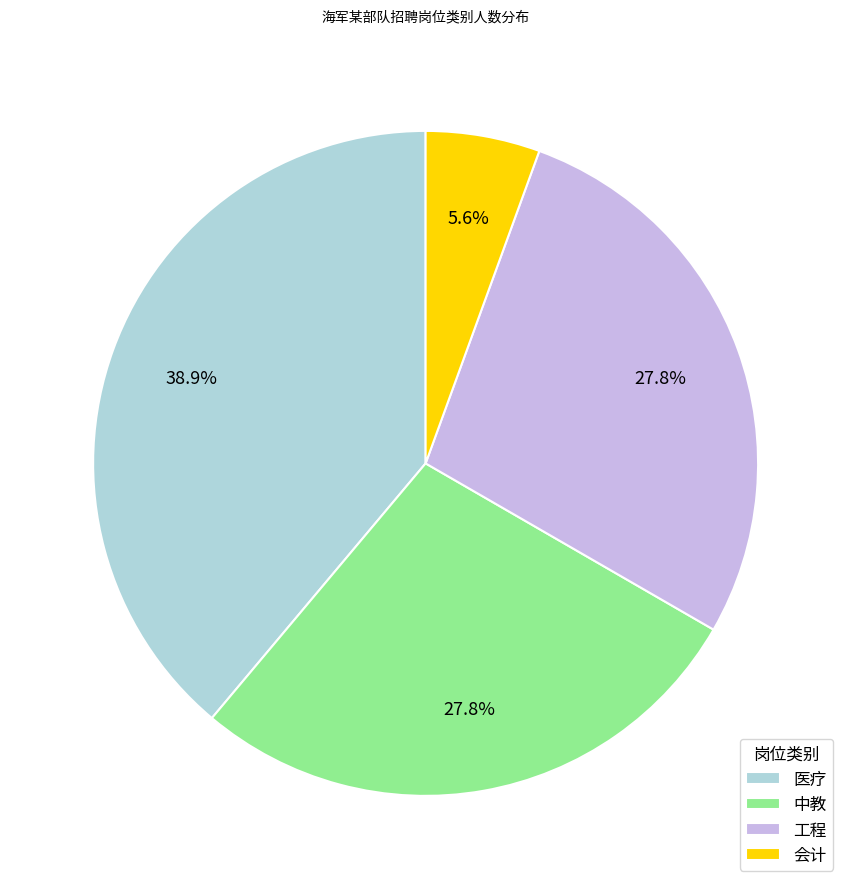

How many segments does this pie chart have?

4